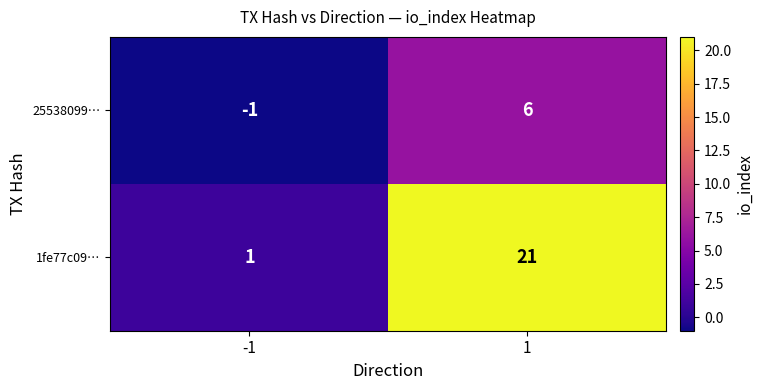

What is the sum of all 25538099… values?

5